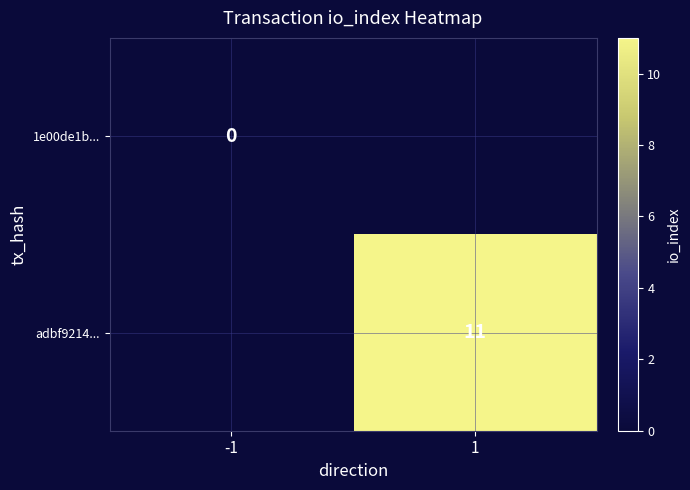

The value of adbf9214... at 1 is 20. True or false?

False